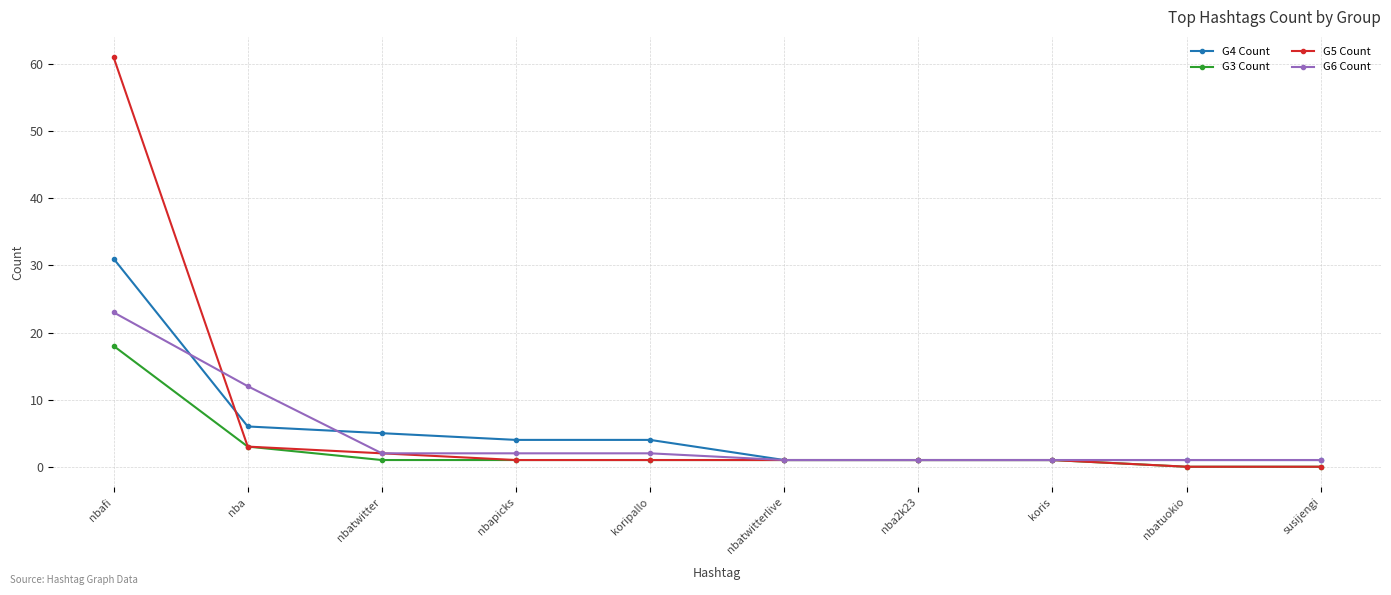

Rank the series by their maximum value, from lowest to highest.

G3 Count, G6 Count, G4 Count, G5 Count